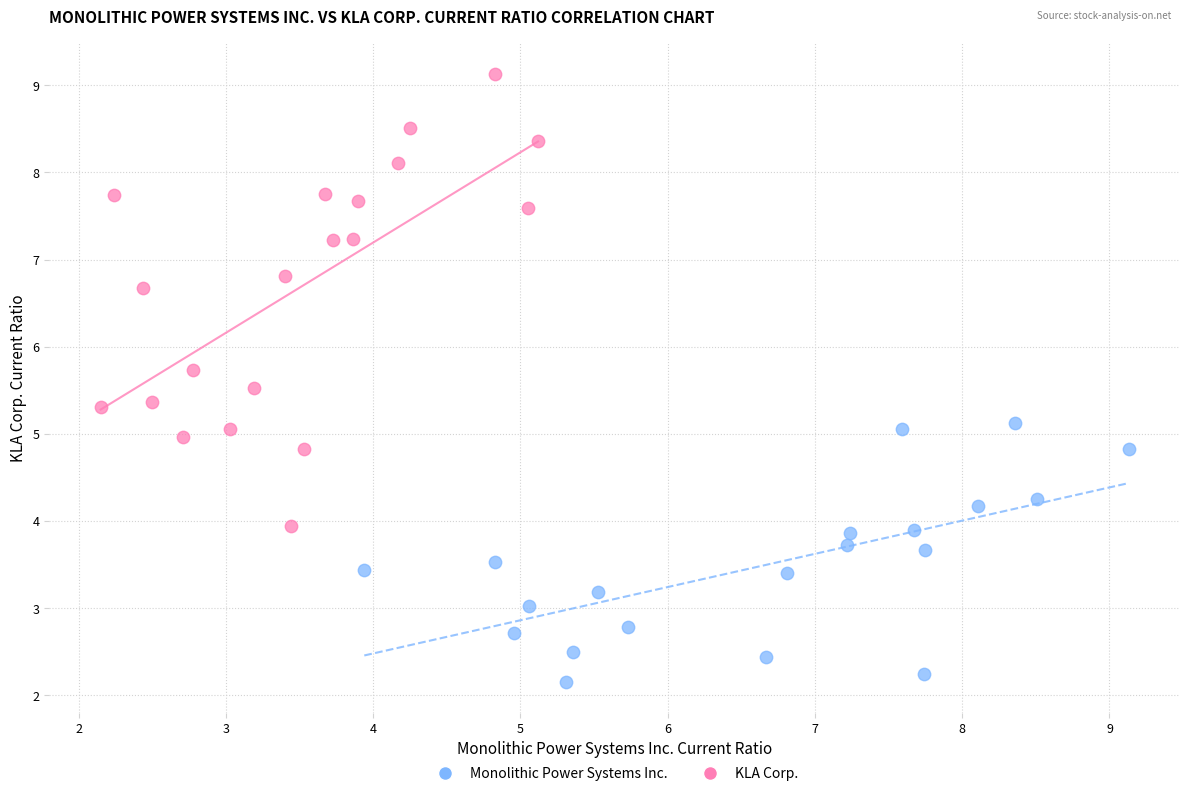

Which series reaches the minimum Y coordinate?

Monolithic Power Systems Inc.